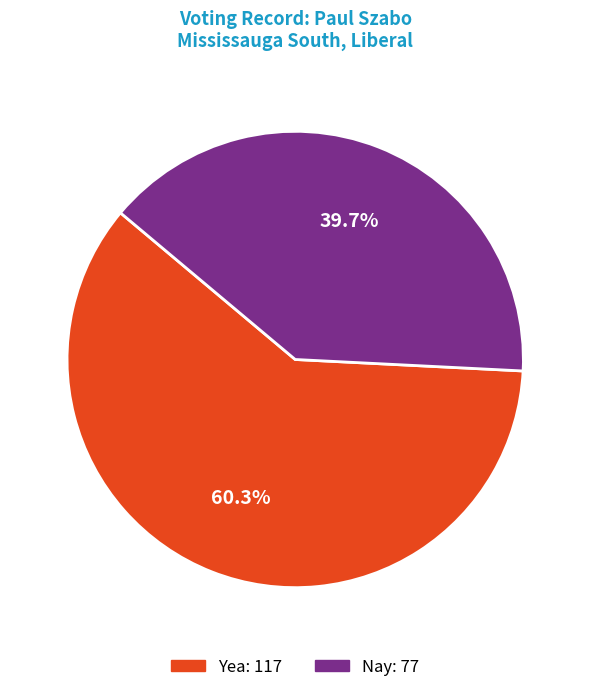

To the nearest percent, what is the difference between the Yea and Nay slice percentages?

21%